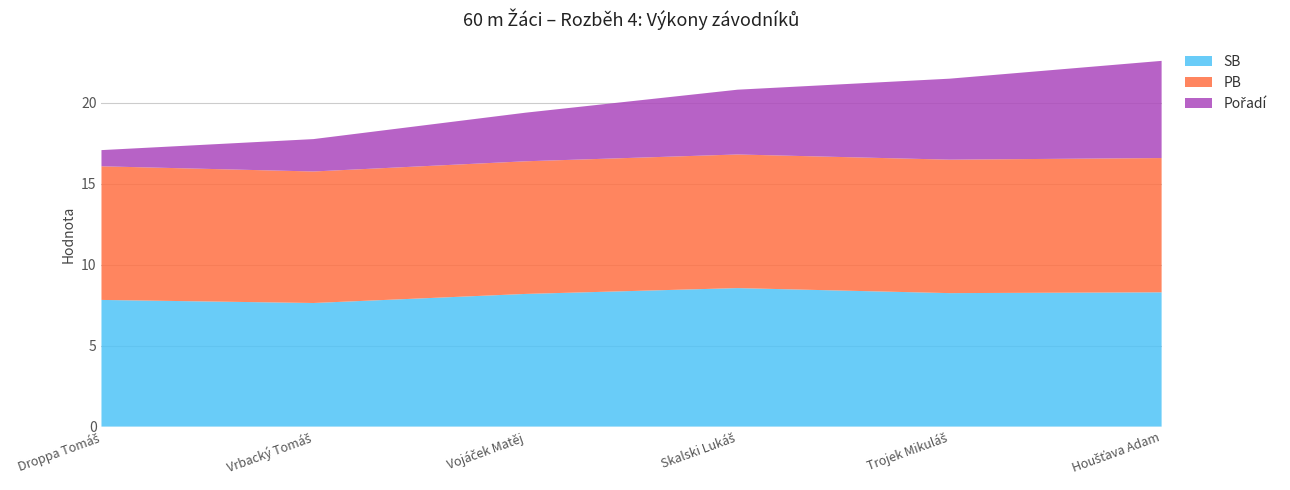

Reading left to right, list all the values displayed in this chart.

SB: 7.8	7.6	8.2	8.6	8.2	8.3
PB: 8.2	8.1	8.2	8.2	8.2	8.3
Pořadí: 1.0	2.0	3.0	4.0	5.0	6.0